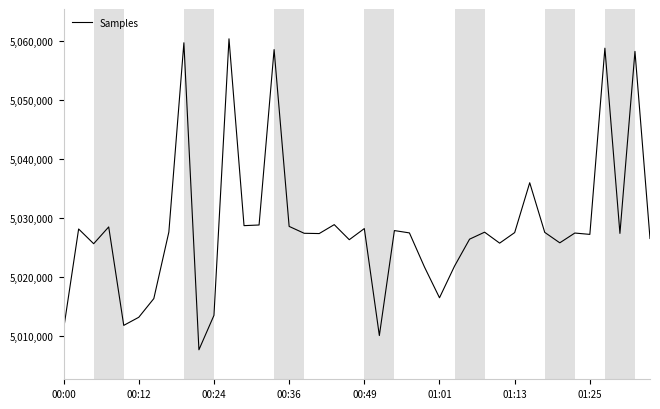

What is the minimum value shown in the chart?

5007630